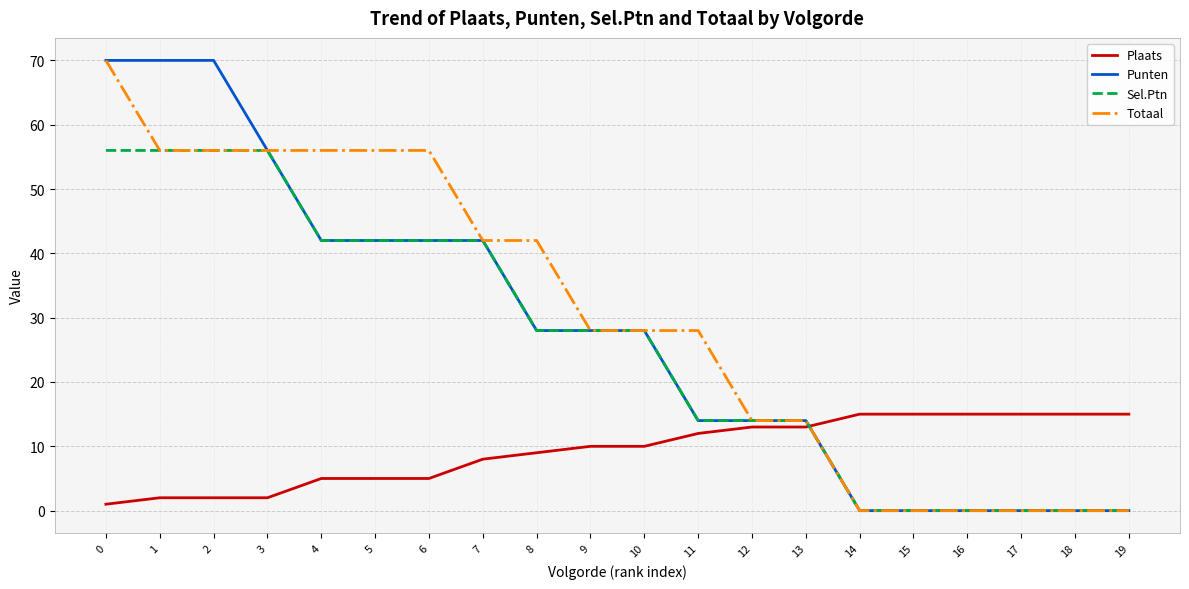

After their last crossing, which series has the higher values: Sel.Ptn or Plaats?

Plaats